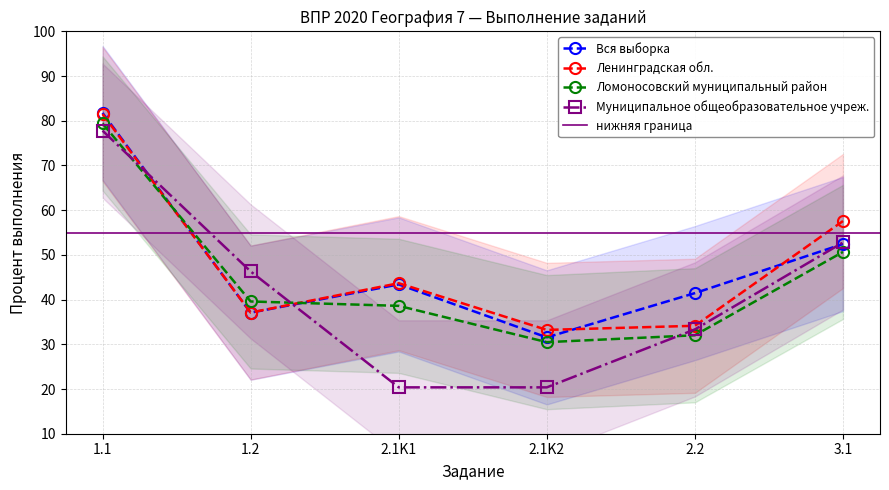

Where does the Ломоносовский муниципальный район series first go above 39?

1.1